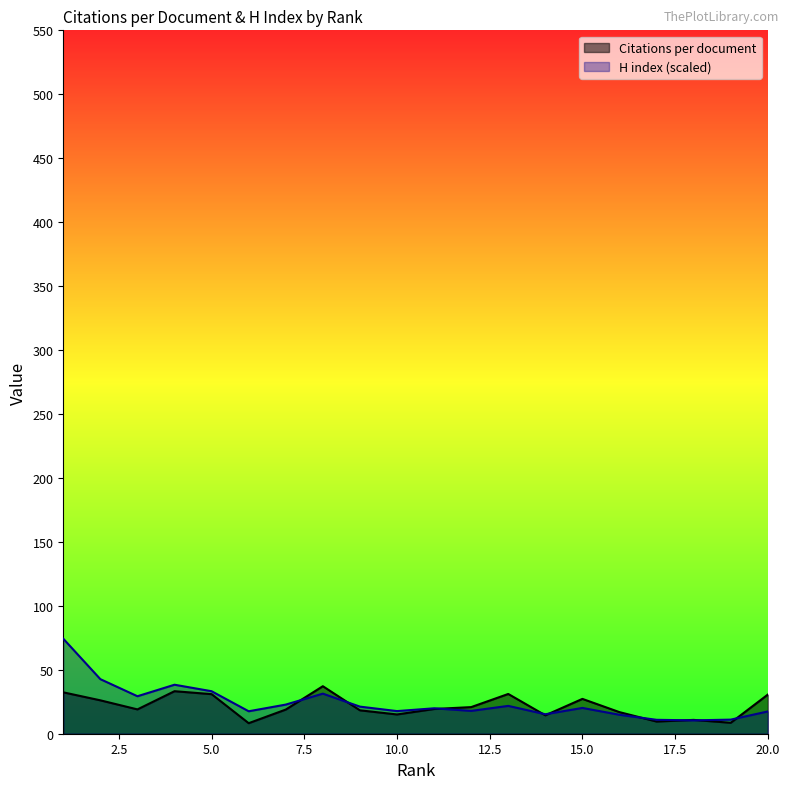

What is the smallest value displayed?

8.2